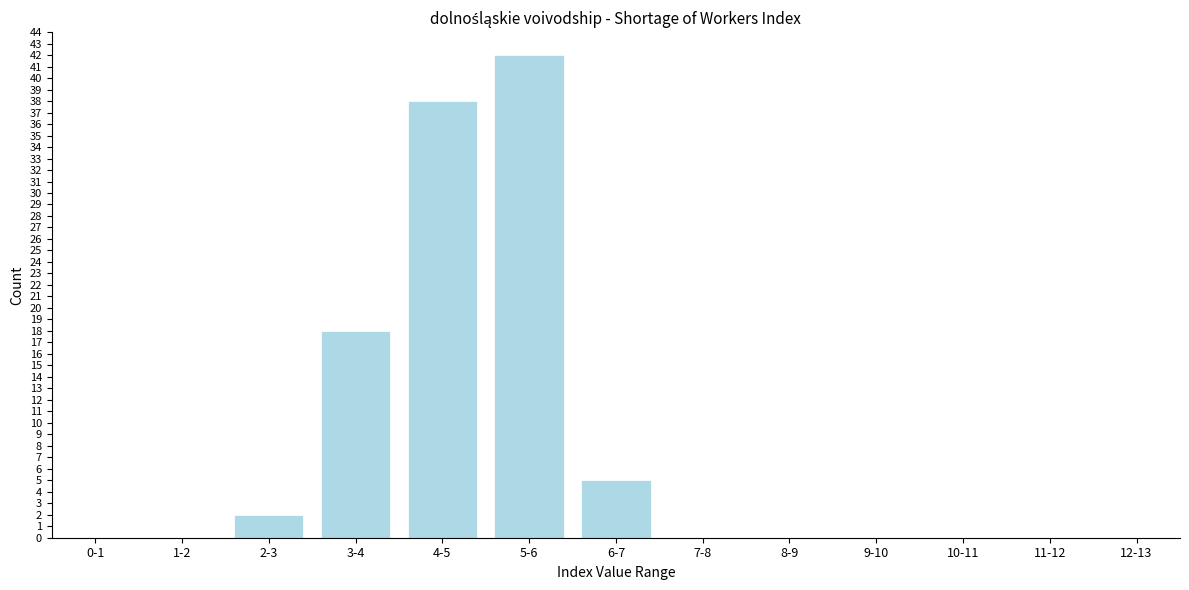

Reading left to right, transcribe all the data shown in this chart.

0-1=0	1-2=0	2-3=2	3-4=18	4-5=38	5-6=42	6-7=5	7-8=0	8-9=0	9-10=0	10-11=0	11-12=0	12-13=0